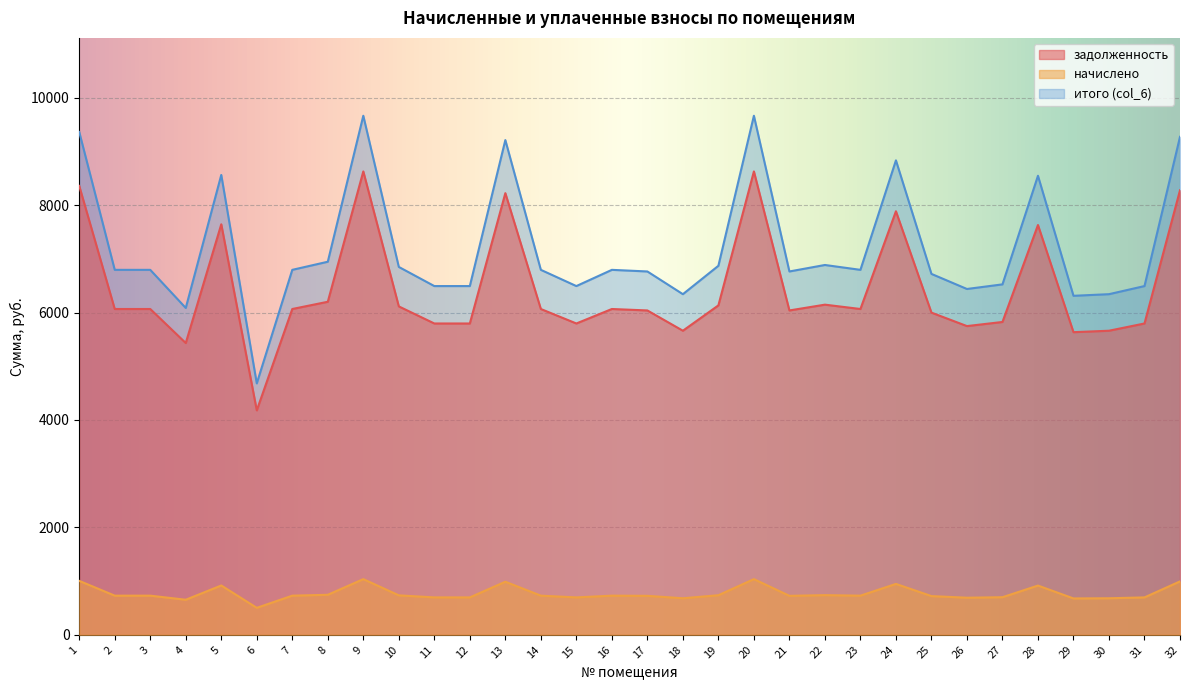

Rank the categories by задолженность value from lowest to highest.

6, 4, 29, 18, 30, 26, 11, 12, 15, 31, 27, 25, 17, 21, 2, 3, 7, 14, 16, 23, 10, 19, 22, 8, 28, 5, 24, 13, 32, 1, 9, 20